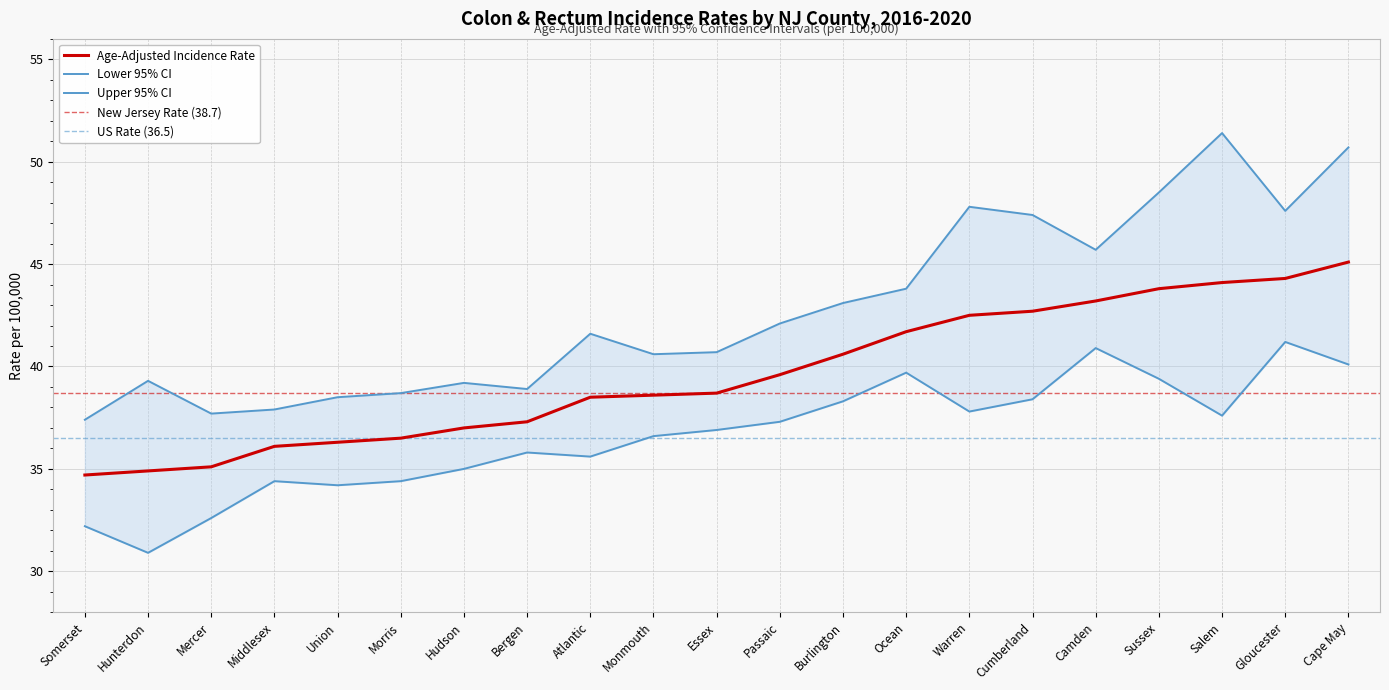

How many lines are shown in the chart?

3